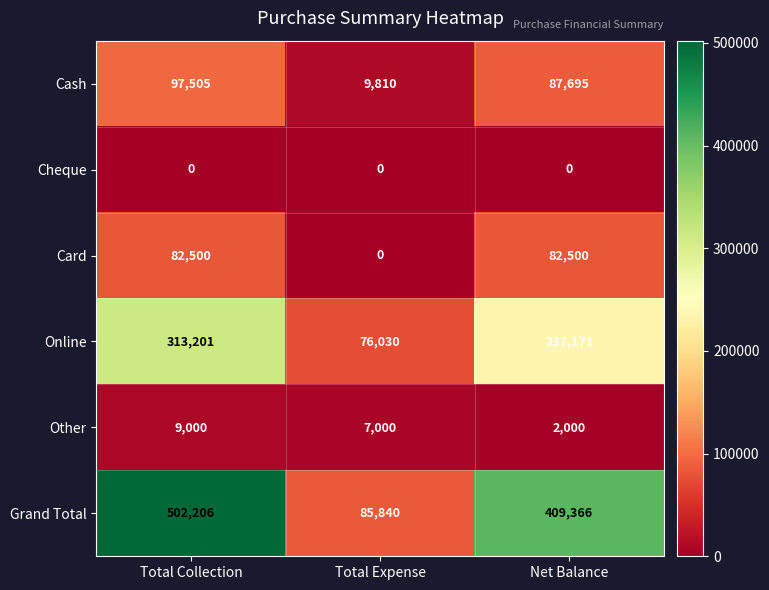

List the series in order of their peak value, highest first.

Grand Total, Online, Cash, Card, Other, Cheque